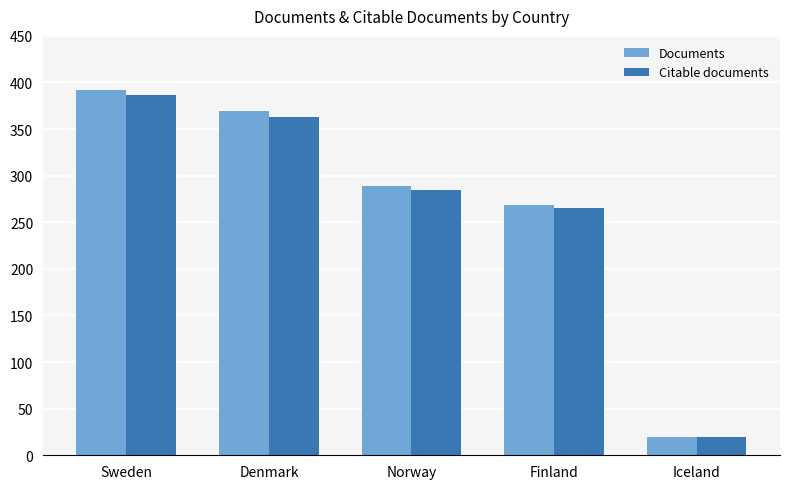

What is the difference between the maximum and minimum values in the Documents series?

372